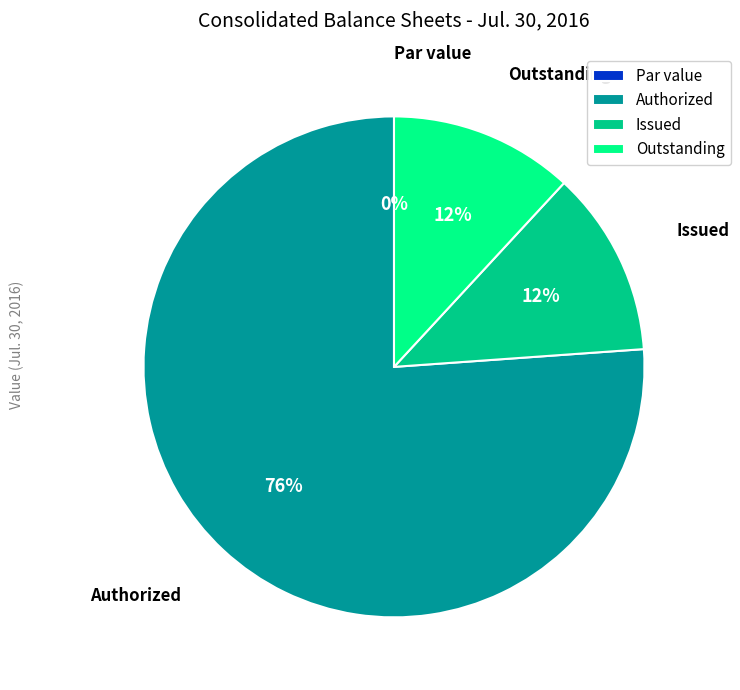

What is the change in value from Common stock, par value to Common stock, shares authorized?

+400000000.0